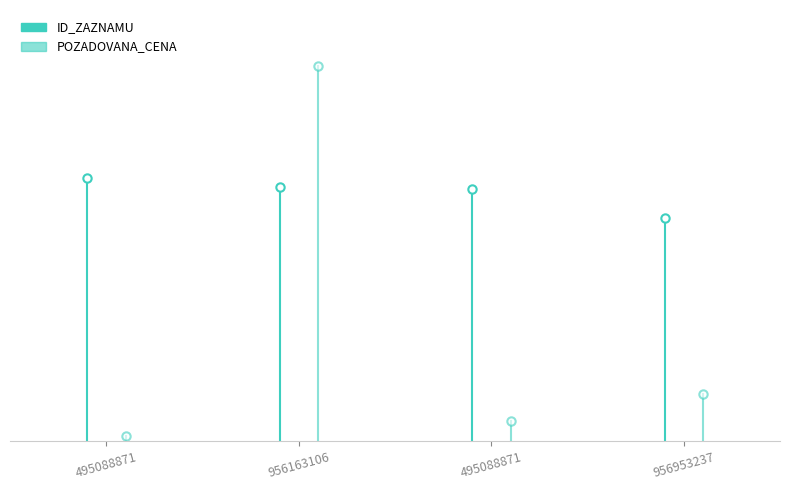

The value of ID_ZAZNAMU at 495088871 is 60234. True or false?

False